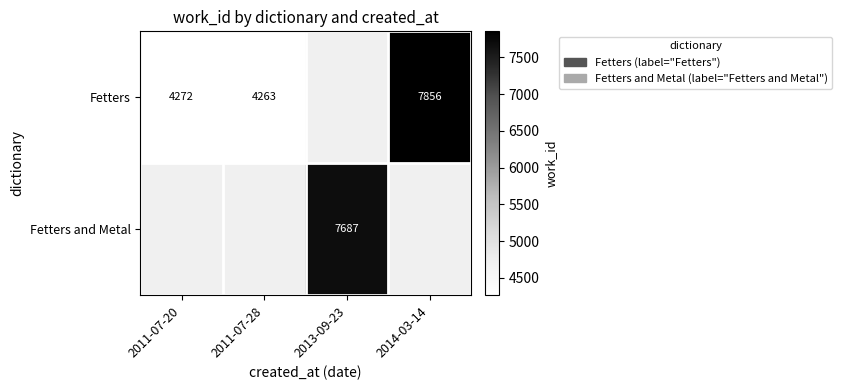

What is the greatest value displayed?

7856.0